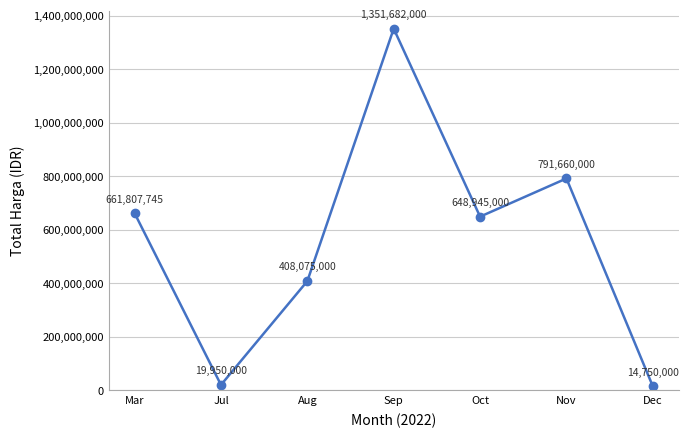

List the labels in order of value, largest first.

Sep, Nov, Mar, Oct, Aug, Jul, Dec